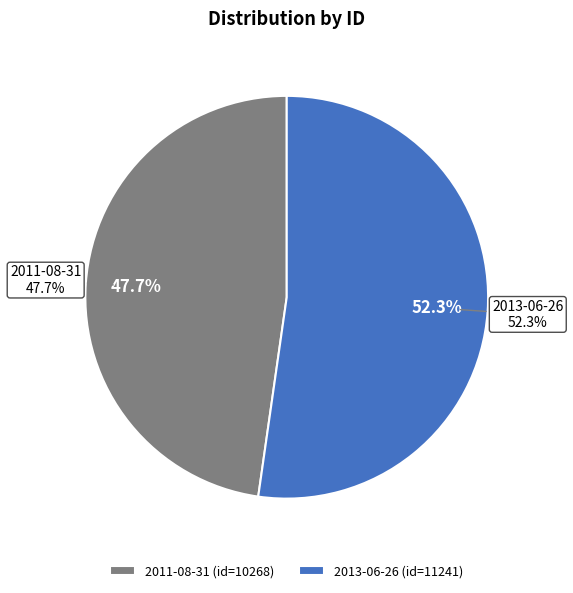

To the nearest percent, what is the difference between the largest and smallest slice percentages?

5%